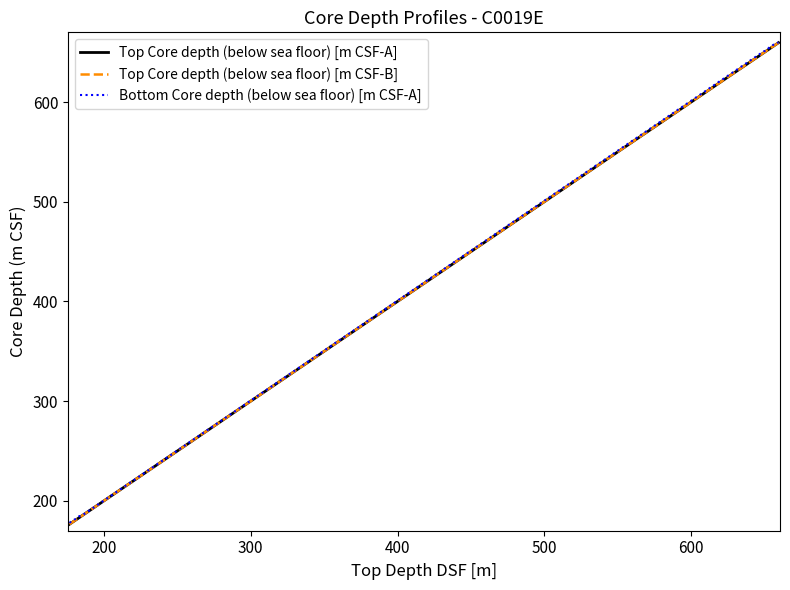

What is the difference between the maximum and minimum values in the Top Core depth (below sea floor) [m CSF-B] series?

483.1